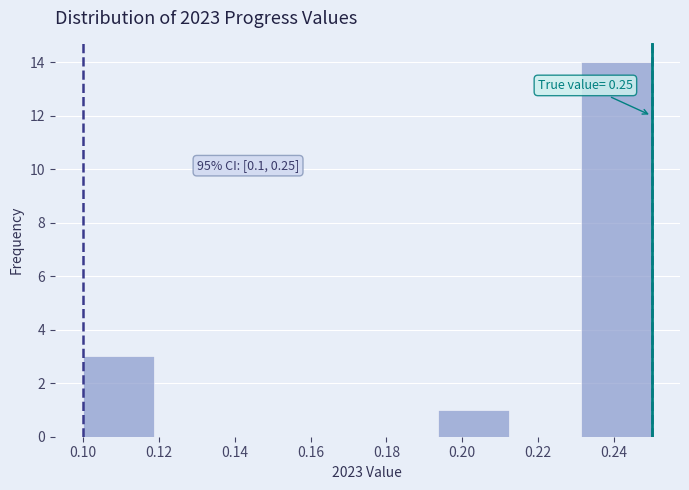

Over which range of the x-axis is the bar tallest?

0.232 to 0.250